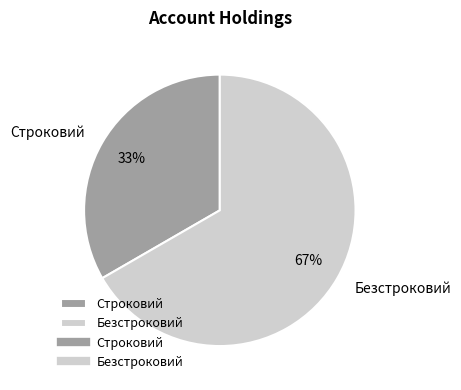

To the nearest percent, what is the combined percentage of Строковий and Безстроковий?

100%